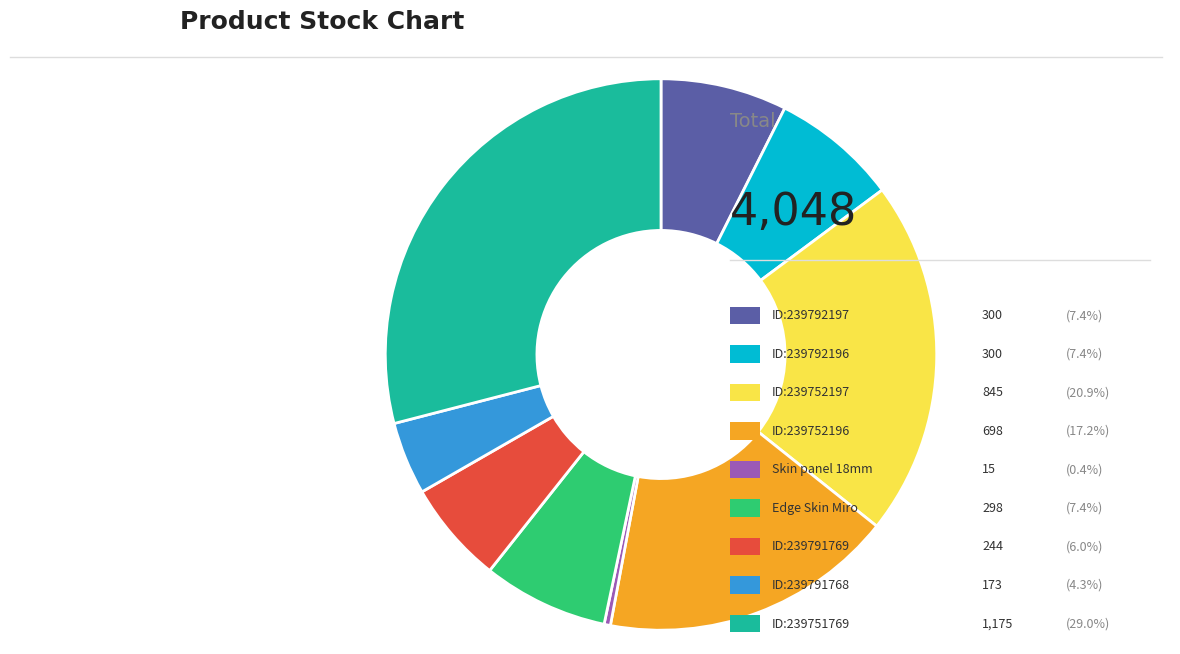

Is there a majority slice in this chart?

No